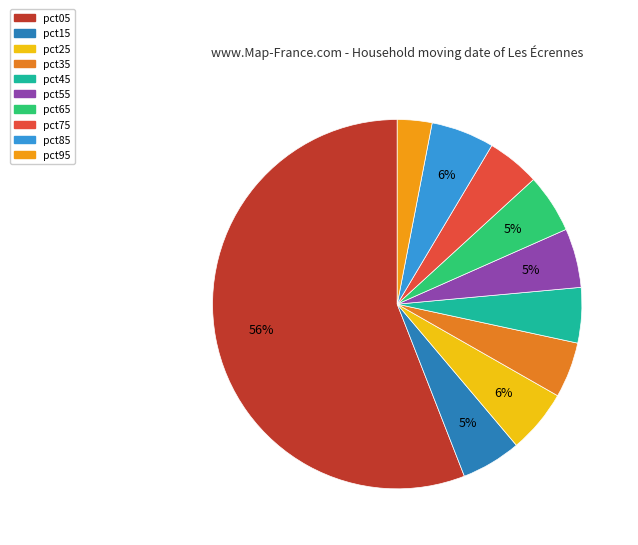

Is pct65 the majority of the pie?

No